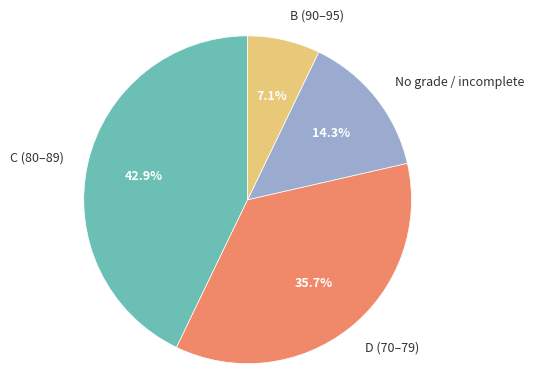

To the nearest percent, what is the average slice percentage?

25%